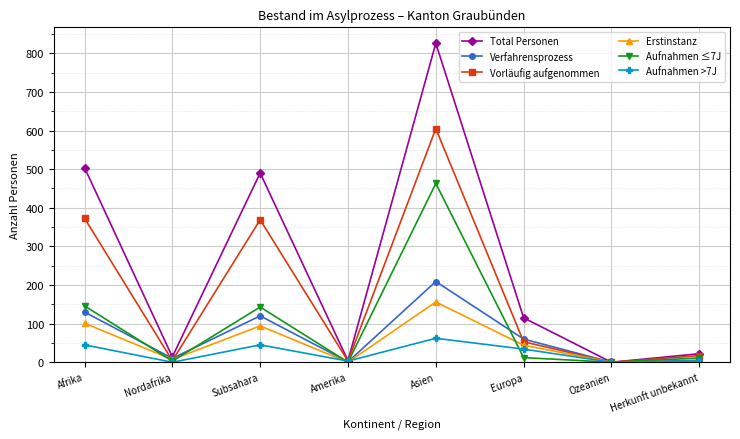

Does the chart have visible grid lines?

Yes